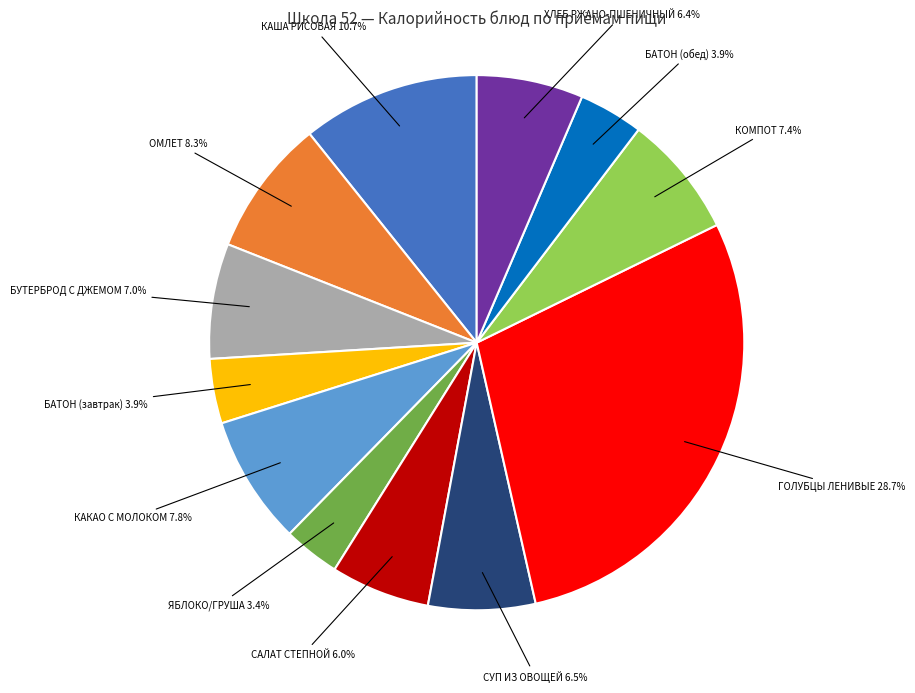

To the nearest percent, what is the difference between the largest and smallest slice percentages?

25%